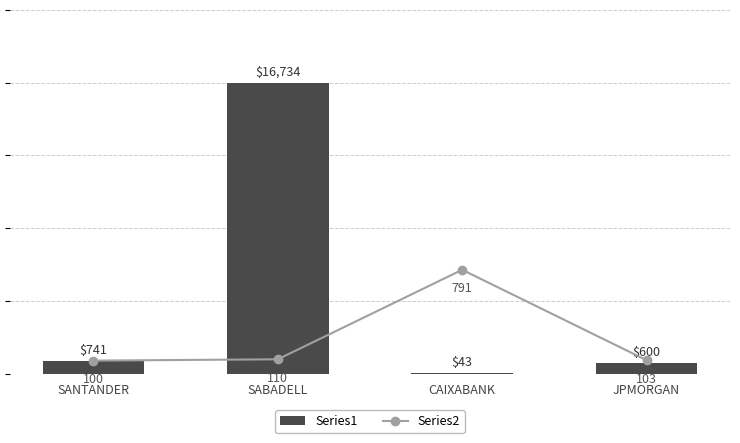

Read the Series2 value at CAIXABANK, to the nearest 10.

790